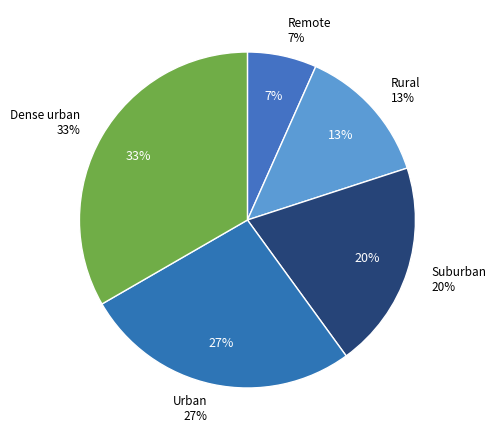

Does Remote account for over 50% of the chart?

No